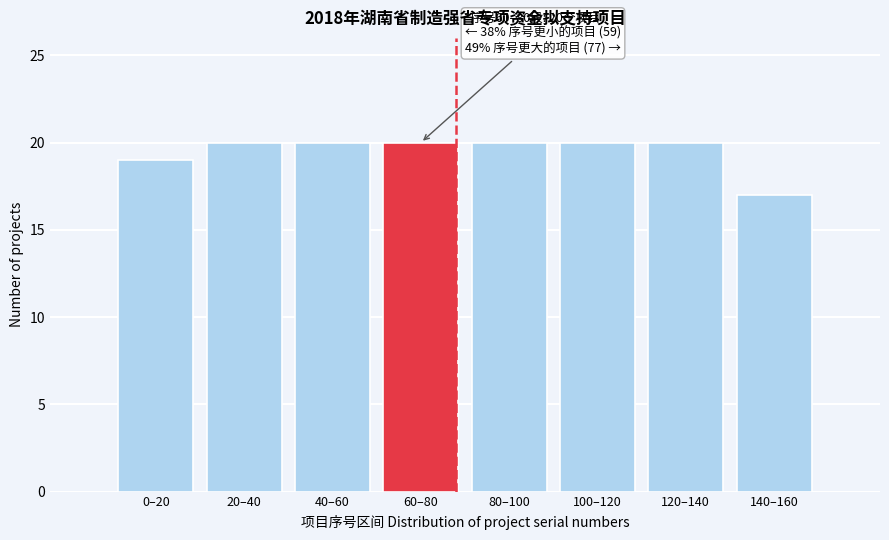

Reading left to right, transcribe all the data shown in this chart.

19	20	20	20	20	20	20	17